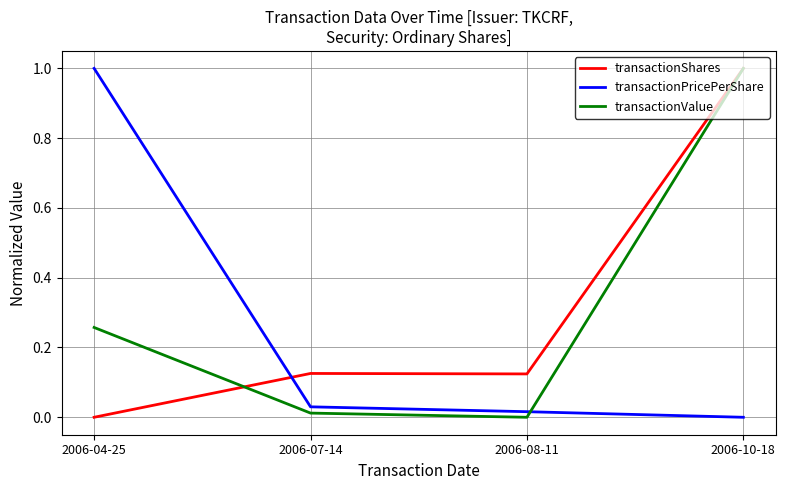

What are all the series names shown in the legend?

transactionShares, transactionPricePerShare, transactionValue